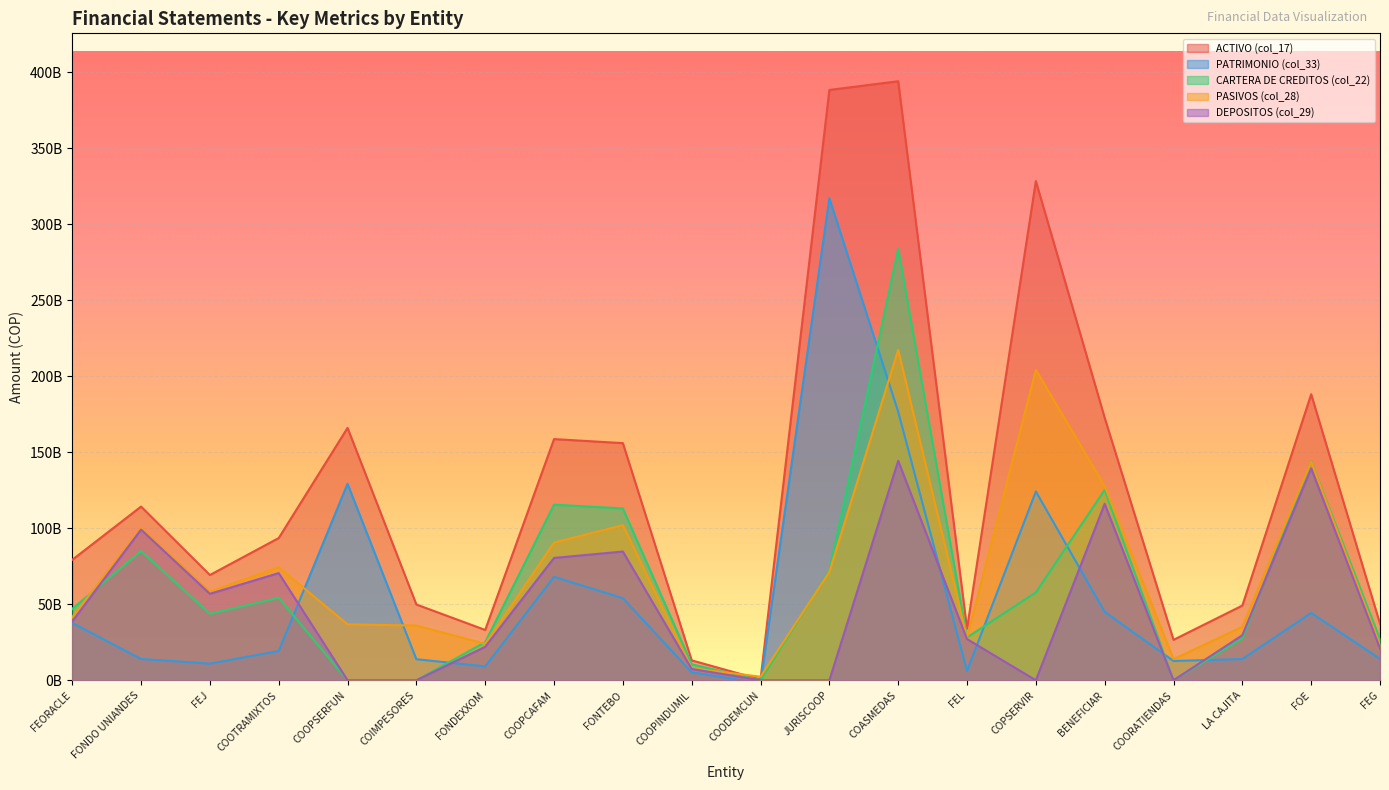

Between COORATIENDAS and COASMEDAS, which is larger?

COASMEDAS